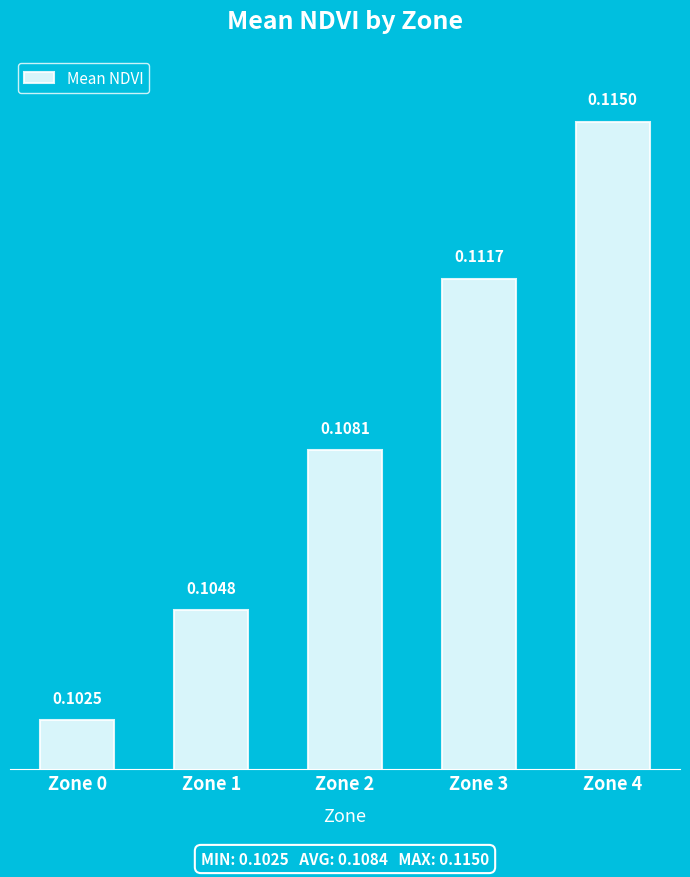

Between Zone 4 and Zone 0, which is larger?

Zone 4